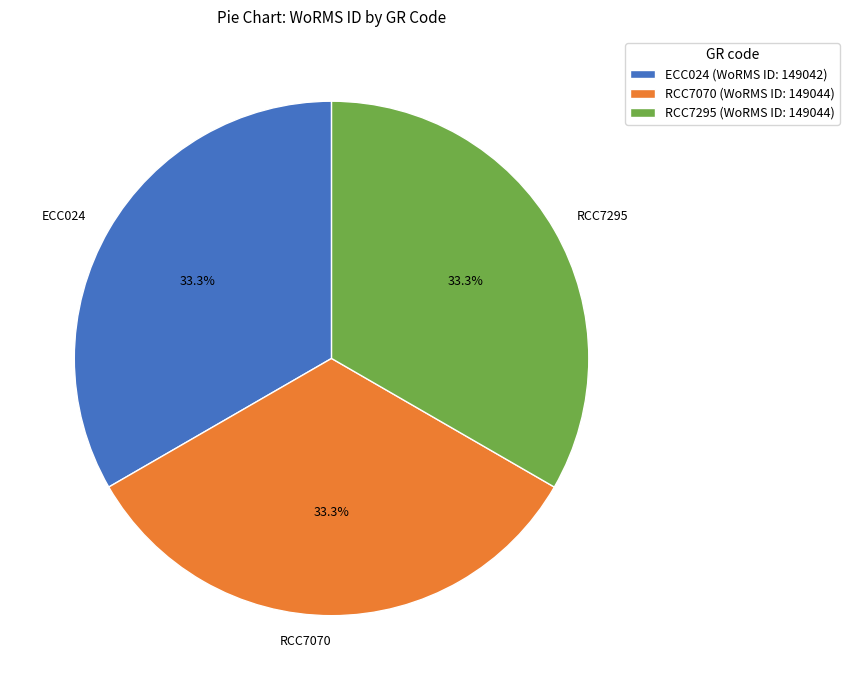

How many segments does this pie chart have?

3